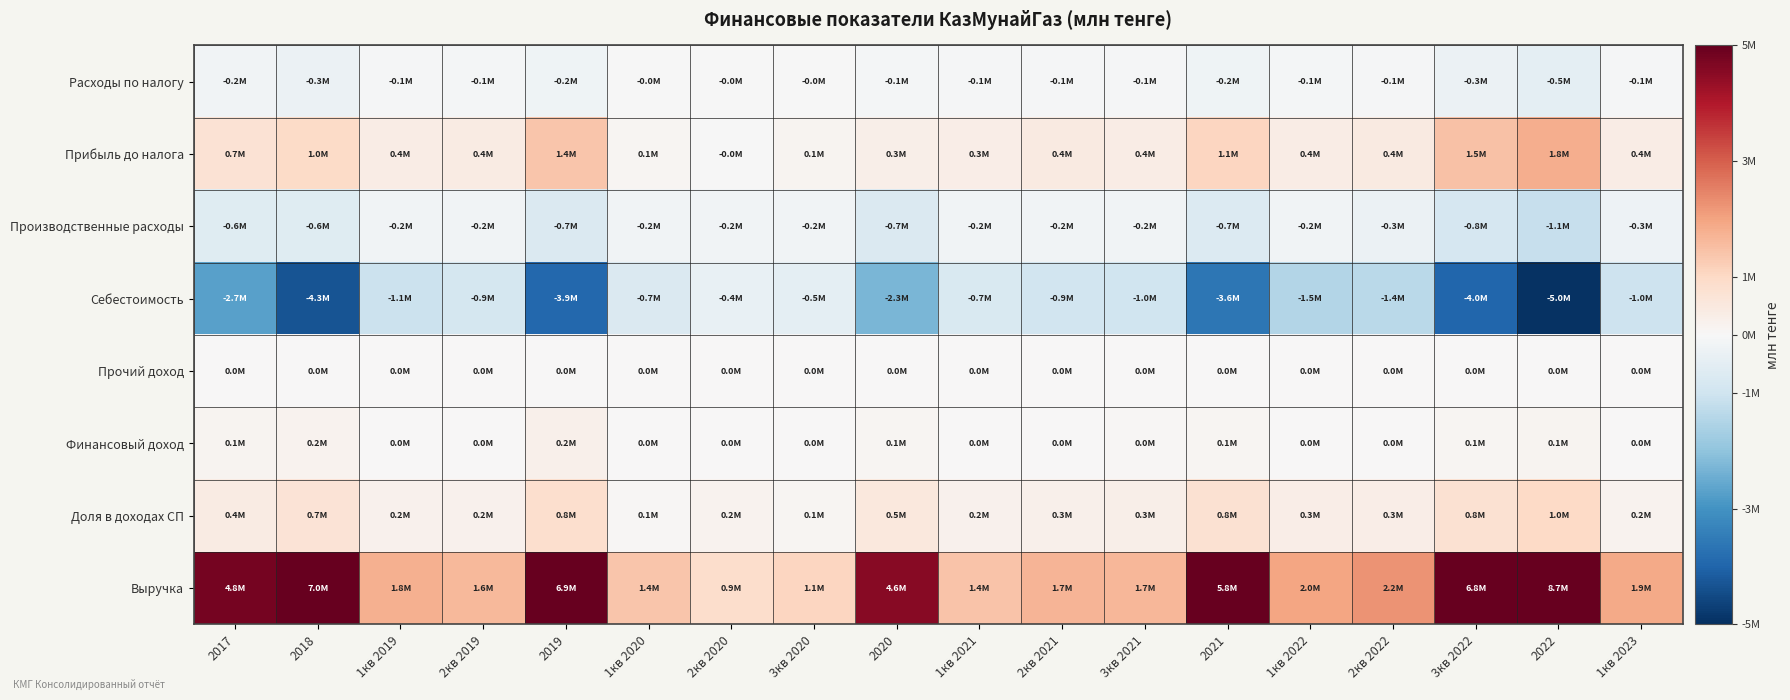

What is the total value across all series at 2022?

5041111